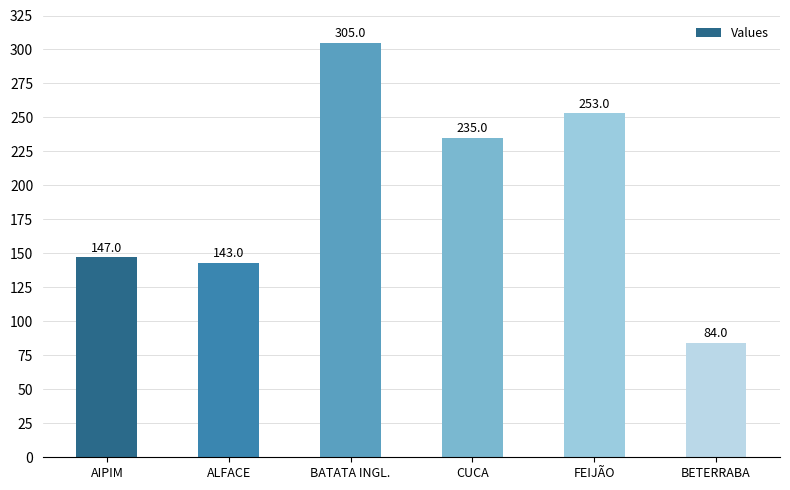

What is the ratio of the value at FEIJÃO to the value at ALFACE?

1.8